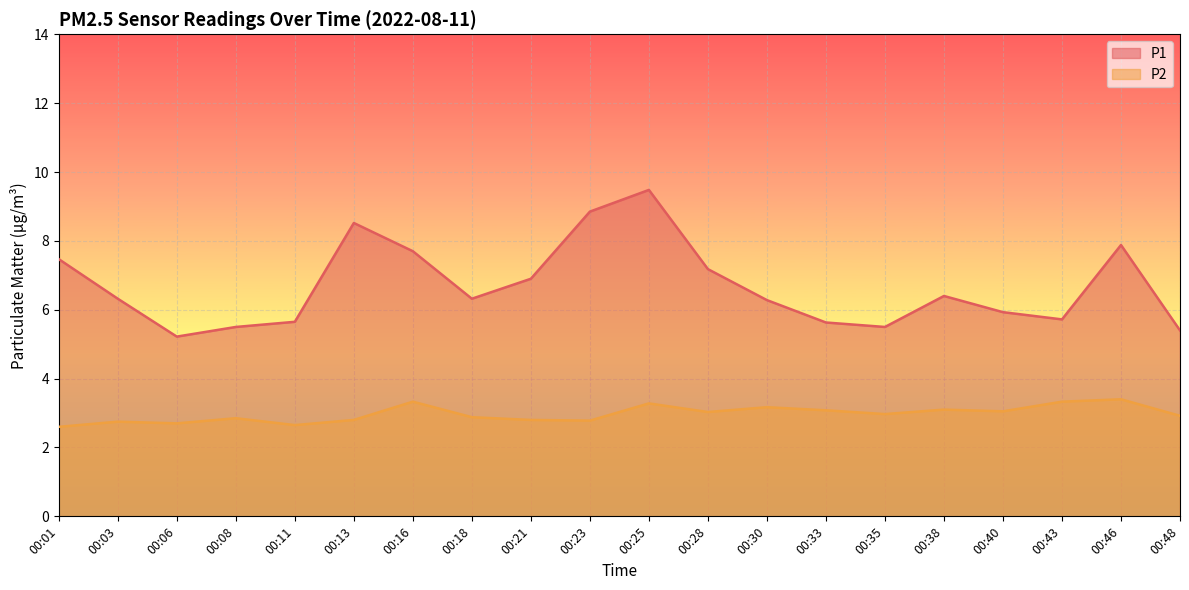

True or false: P1 and P2 cross at least once.

False